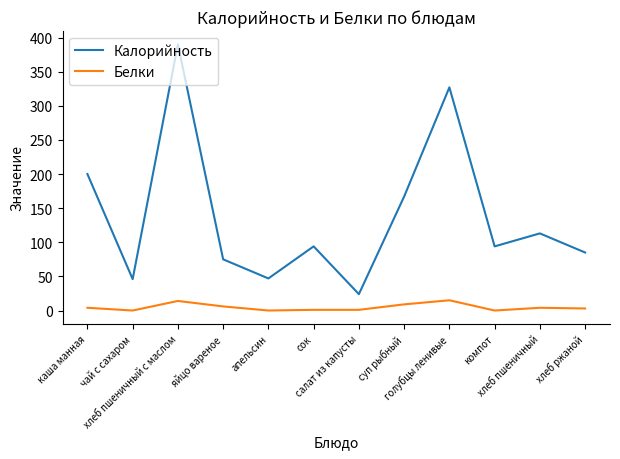

True or false: Калорийность has a value of 327 at голубцы ленивые.

True